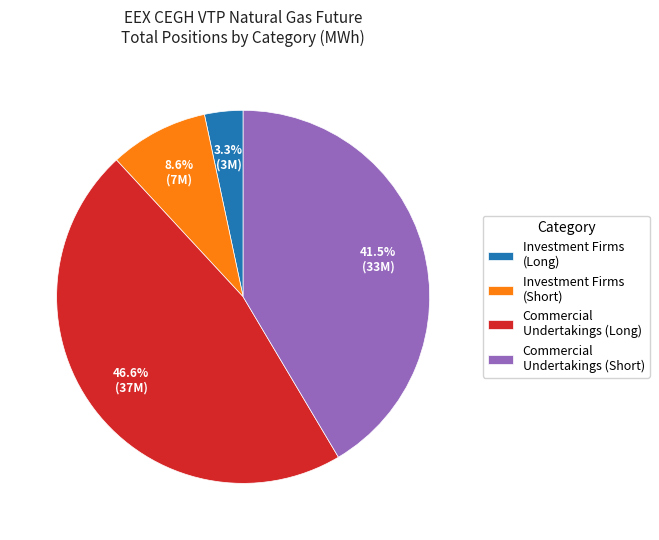

How many slices are in this pie chart?

4